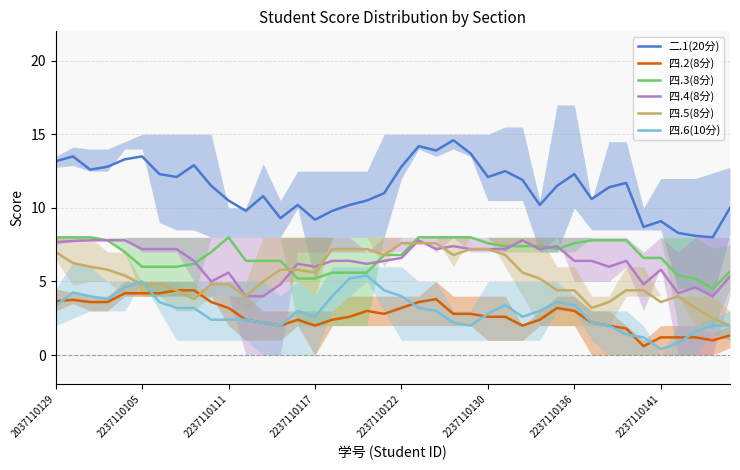

What is the minimum value for 四.2(8分)?

0.6